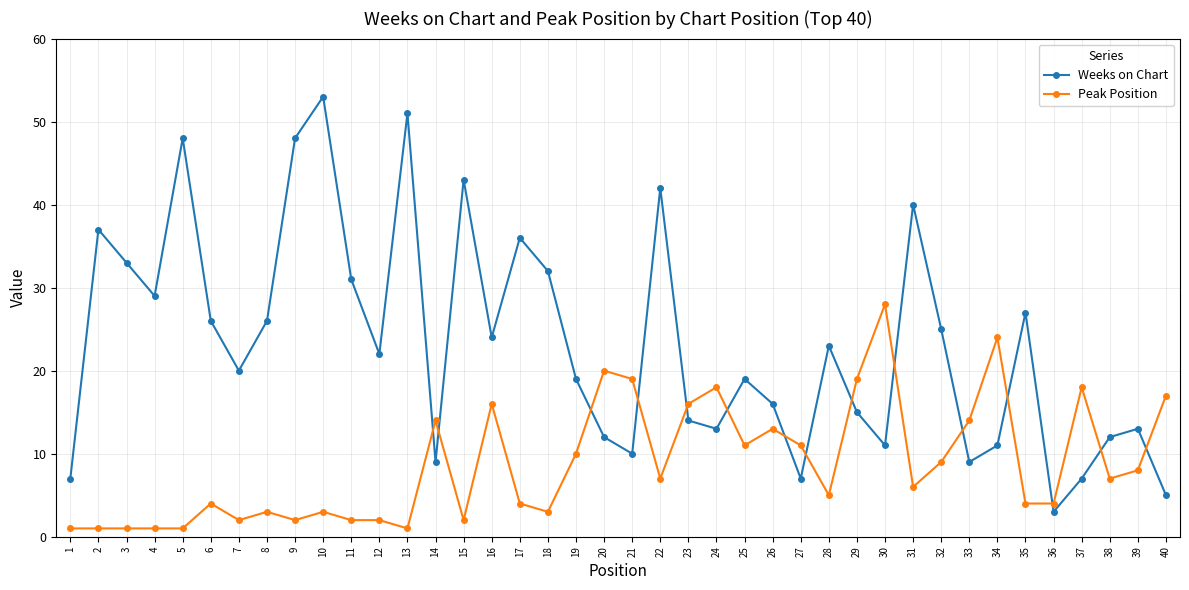

Where is the first local maximum for Weeks on Chart?

2